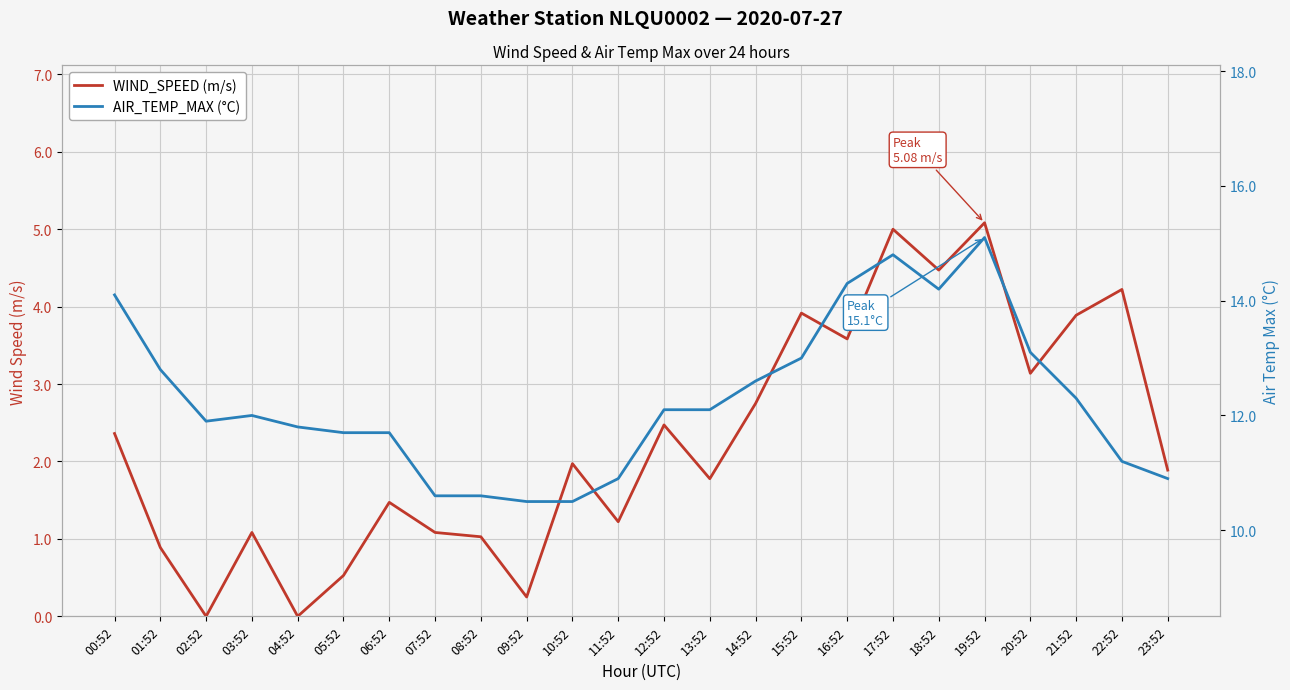

What is the average value of the AIR_TEMP_MAX (°C) series?

12.3